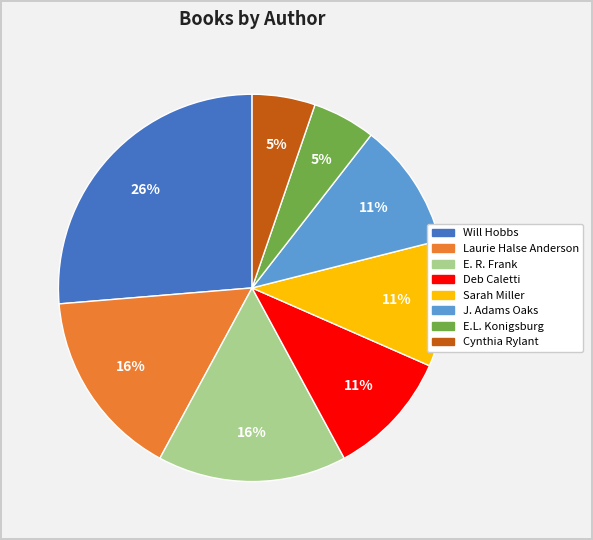

What percentage is the J. Adams Oaks slice, to the nearest percent?

11%